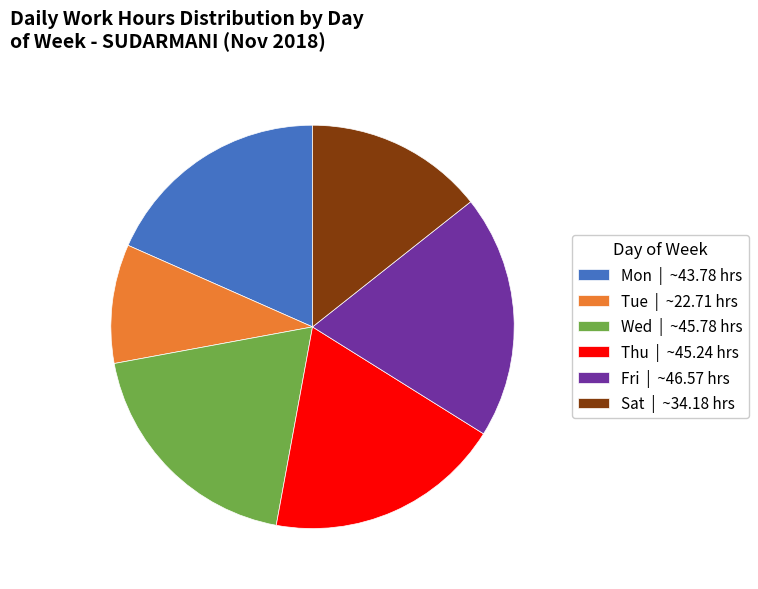

What is the smallest slice in the pie chart?

Tue | ~22.71 hrs